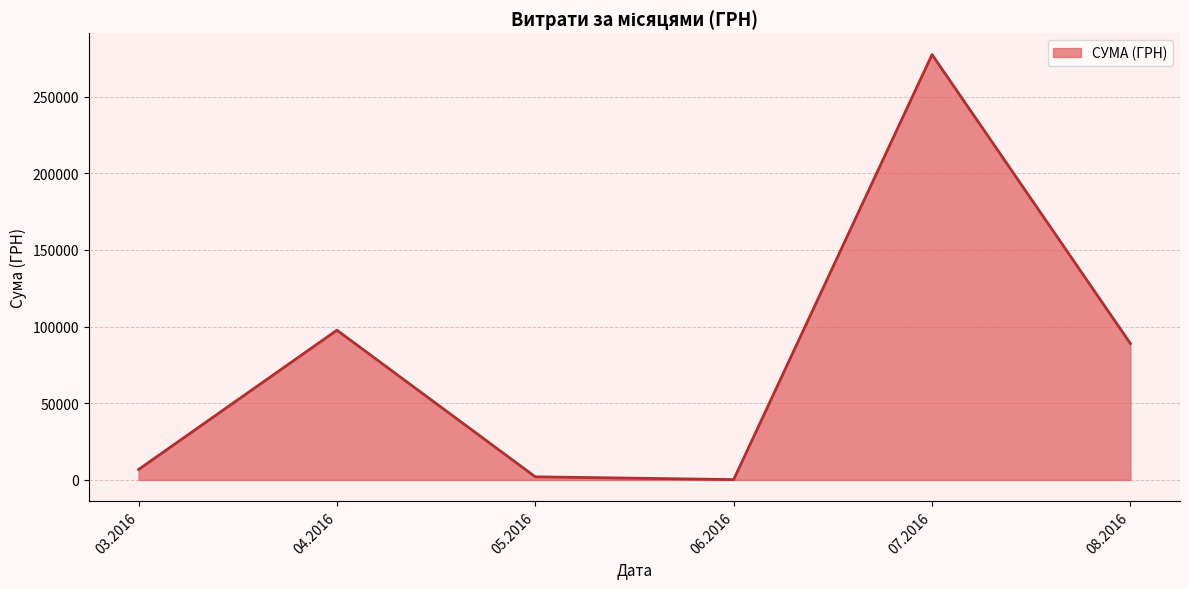

Approximately how many times larger is the value at 08.2016 compared to 07.2016?

0.3